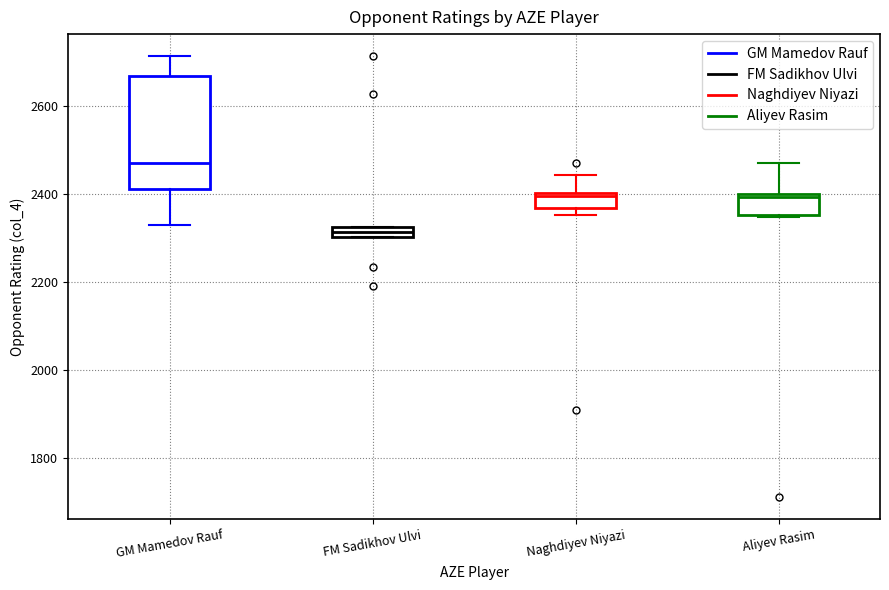

Which box's median line is the highest?

GM Mamedov Rauf